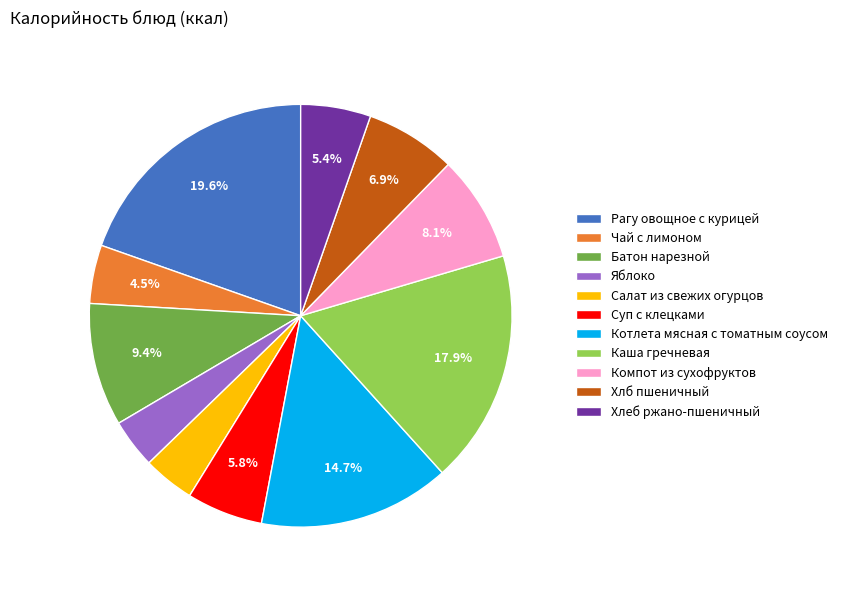

Which category has the biggest portion of the pie?

Рагу овощное с курицей